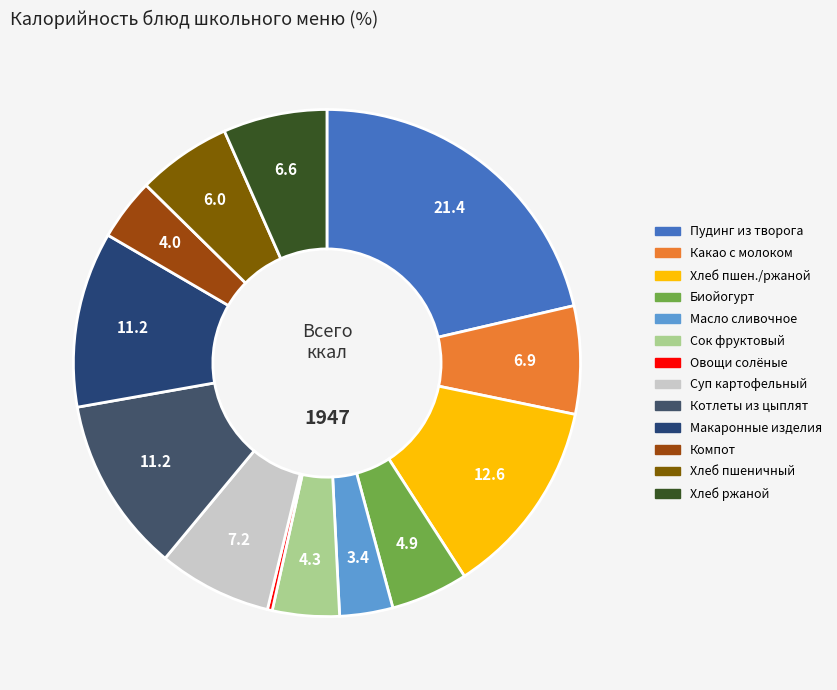

How many slices are in this pie chart?

13